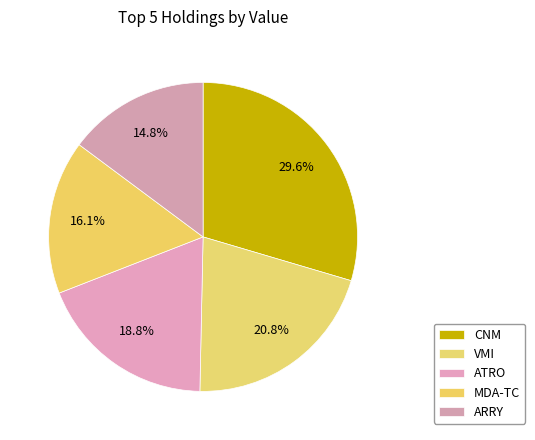

Does any single category account for the majority?

No